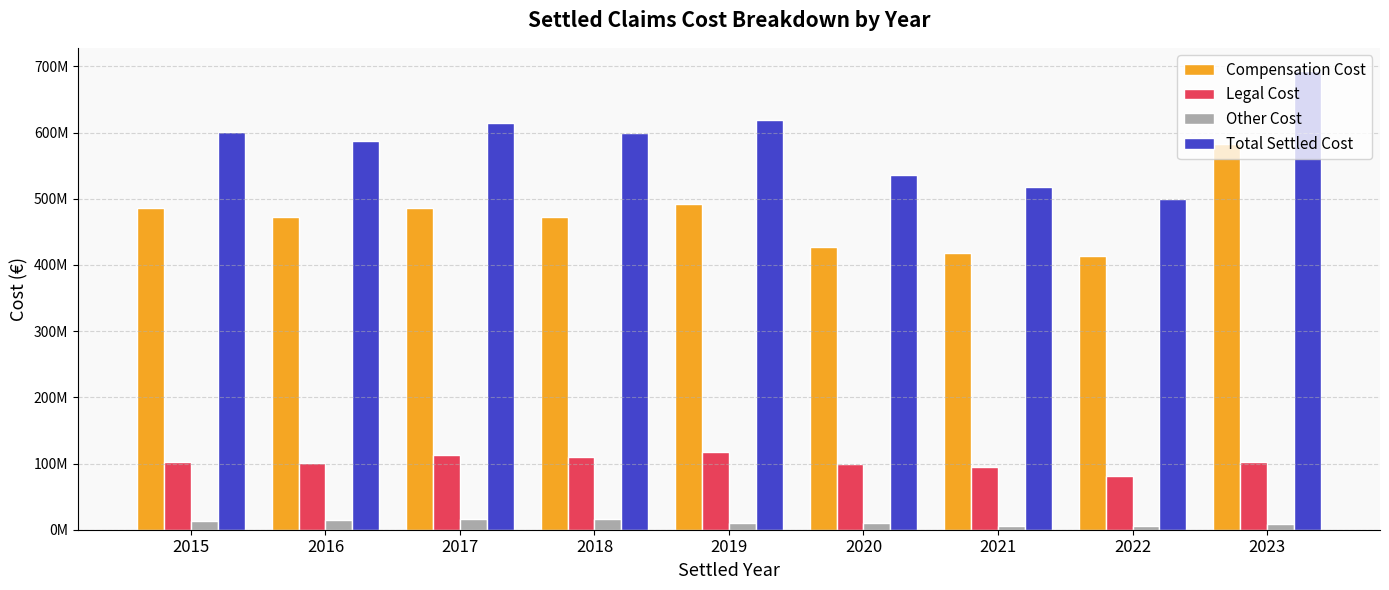

What is the value of the Compensation Cost bar at the 1st from the left?

485309502.9